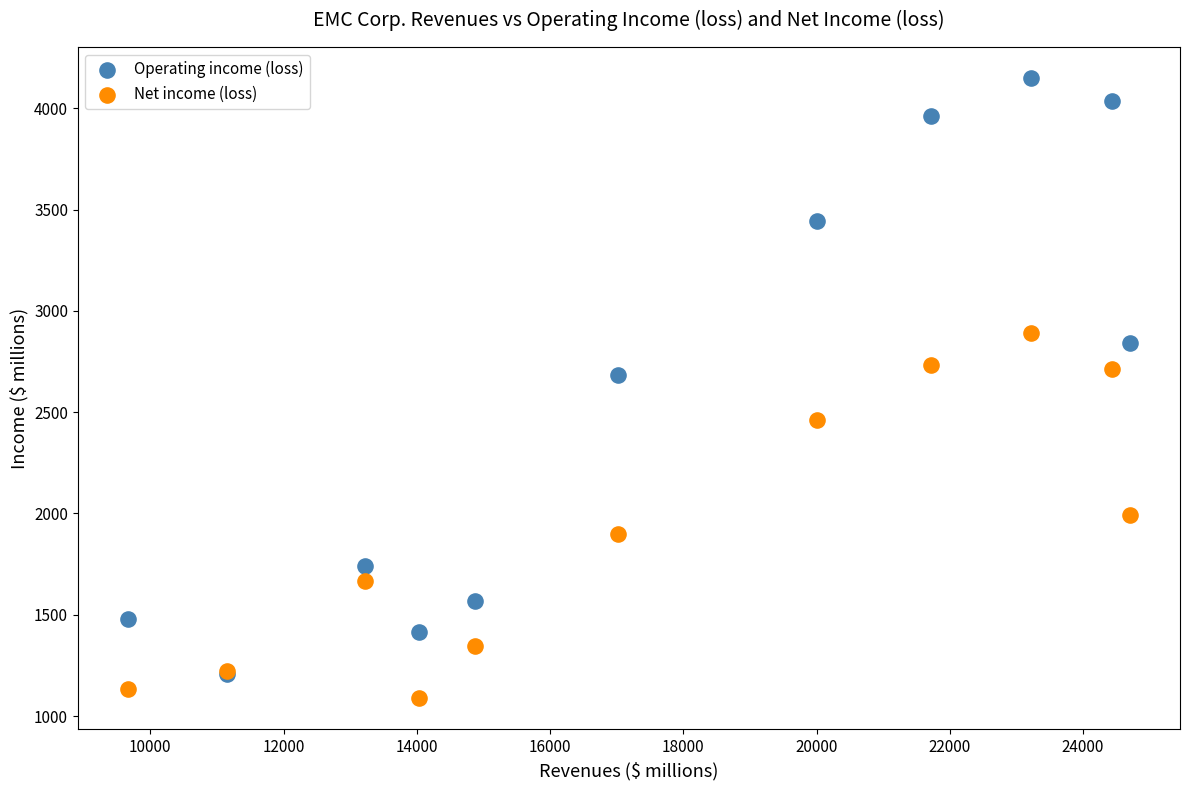

What are all the series names shown in the legend?

Operating income (loss), Net income (loss)